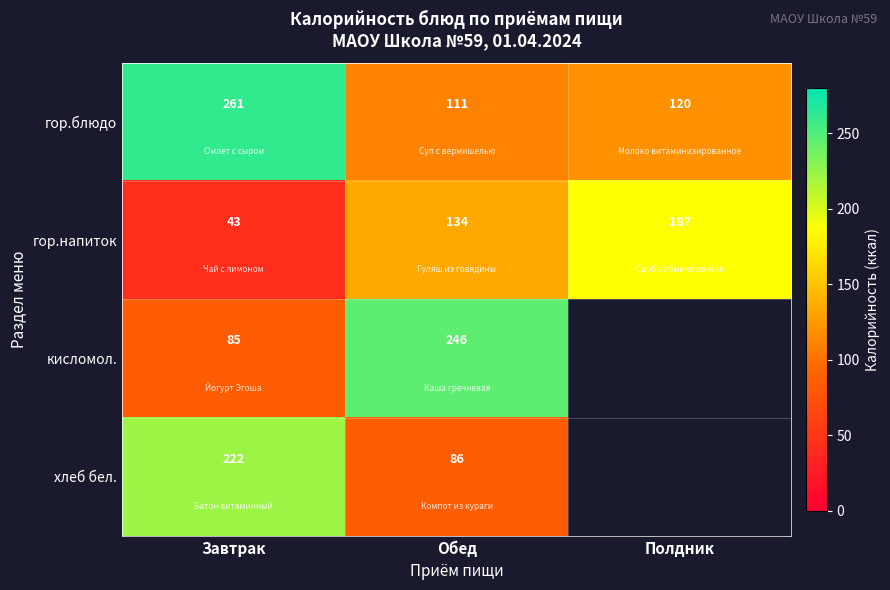

What is the maximum value shown in the chart?

261.0